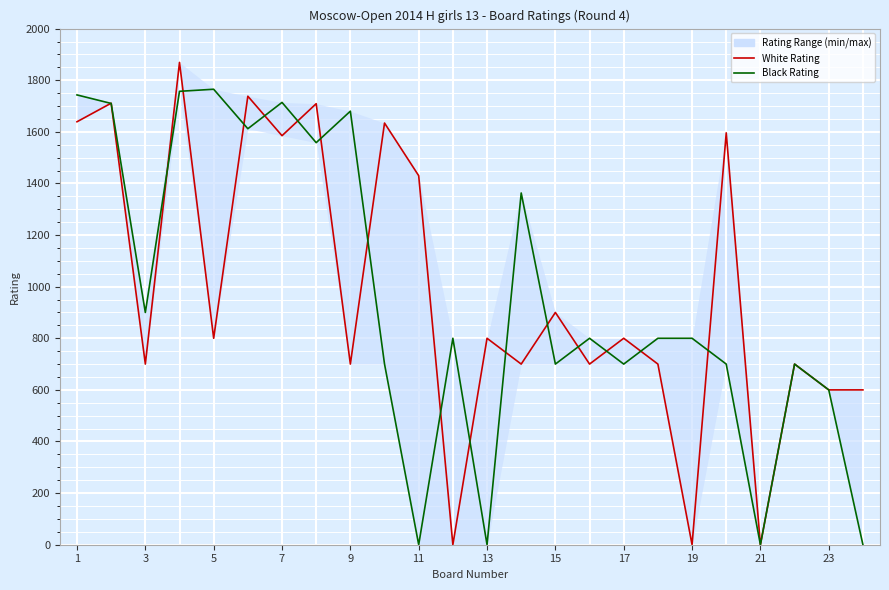

How many lines are shown in the chart?

2